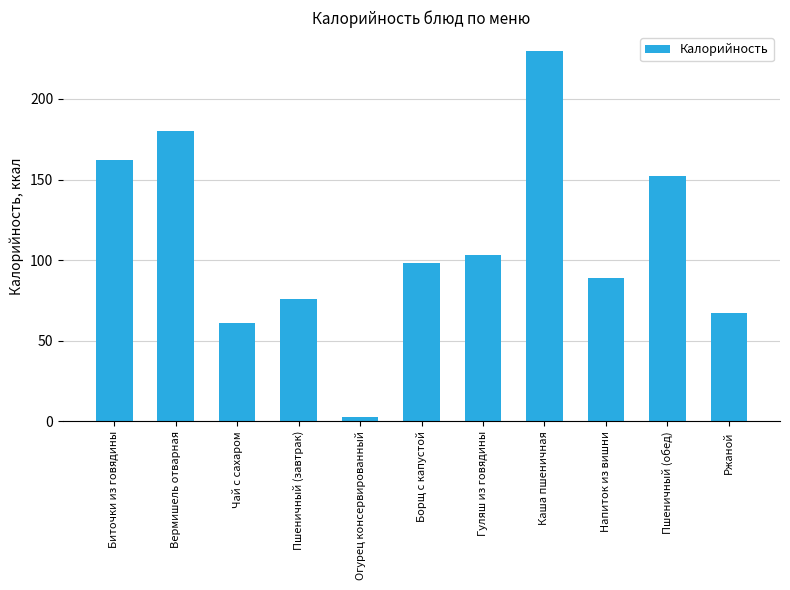

How many data points are less than 98?

5